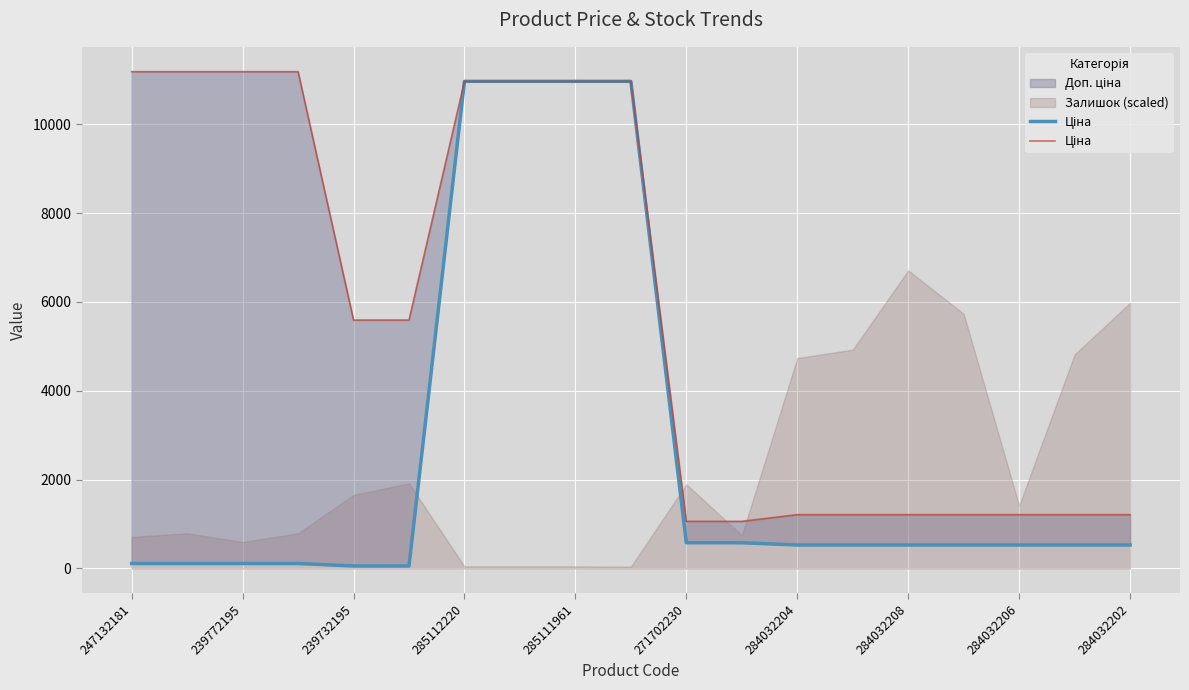

Which category has the highest value across all series?

247132181